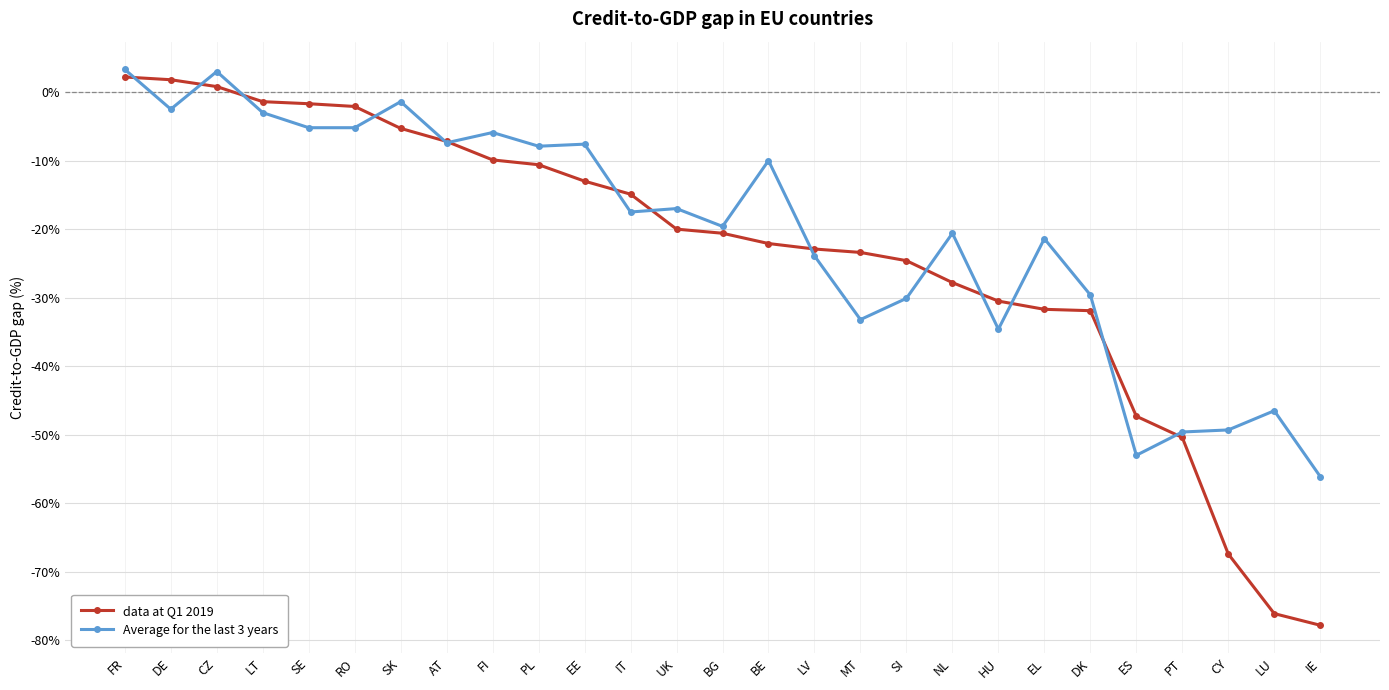

At which label does Average for the last 3 years first exceed -17?

FR